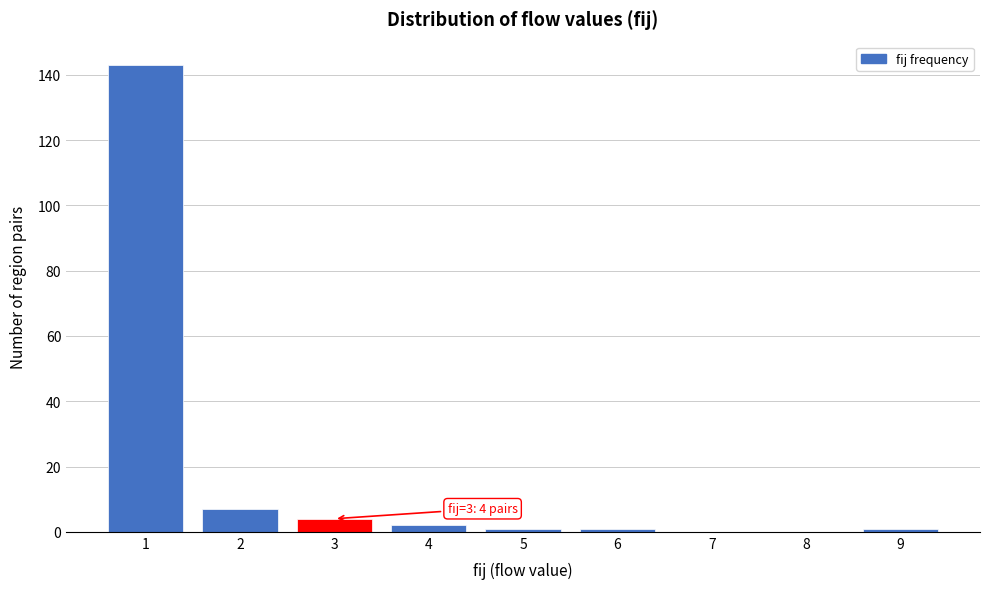

Reading right to left, extract all data points from this chart.

9=1	8=0	7=0	6=1	5=1	4=2	3=4	2=7	1=143